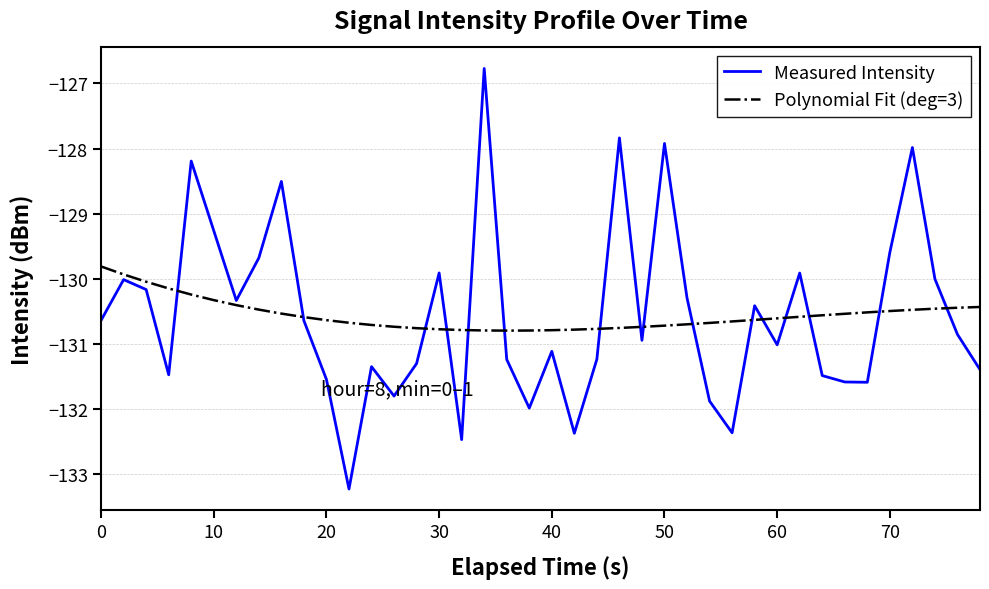

What is the minimum value shown in the chart?

-133.2